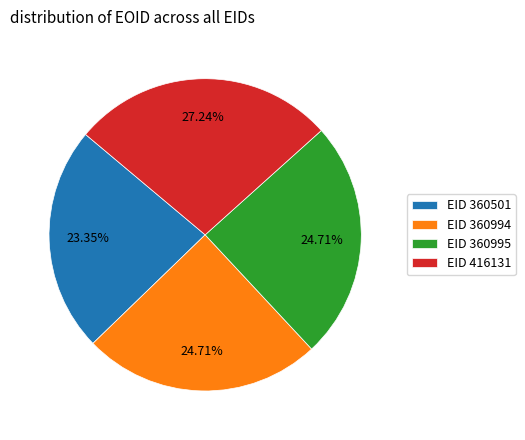

Which slice is the largest?

EID 416131